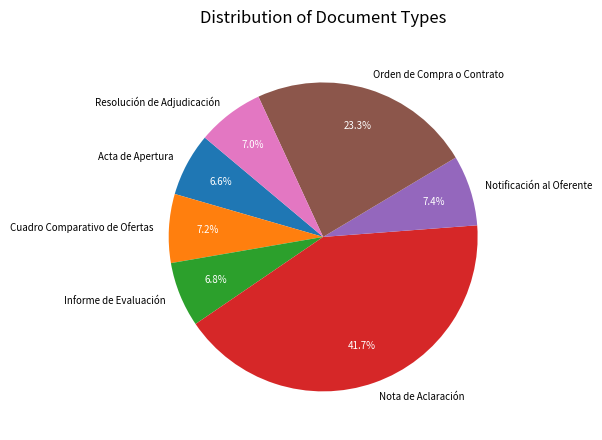

What is the ratio of the value at Informe de Evaluación to the value at Notificación al Oferente?

0.9